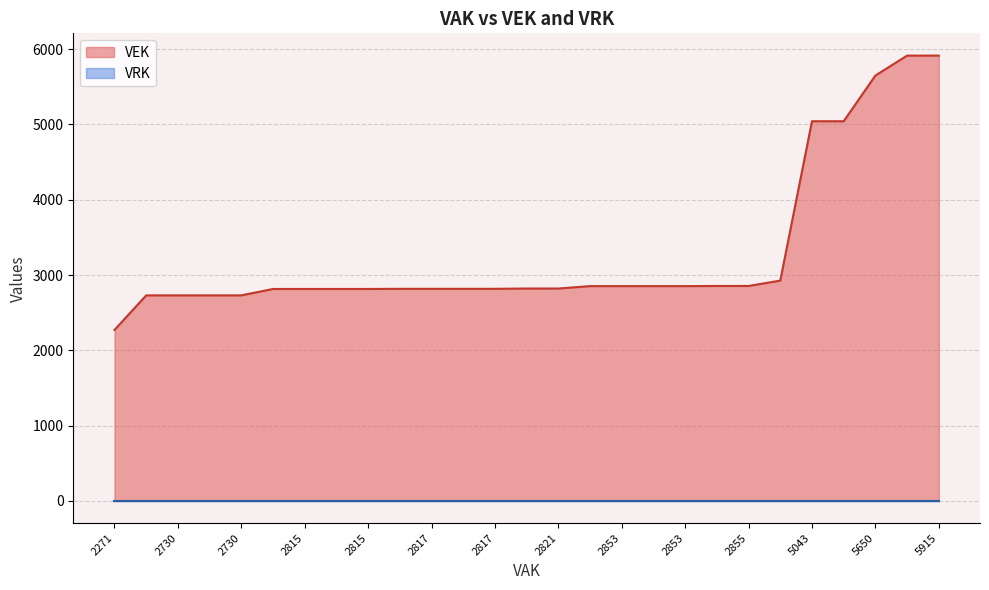

At which category does the chart reach its minimum across all series?

2853